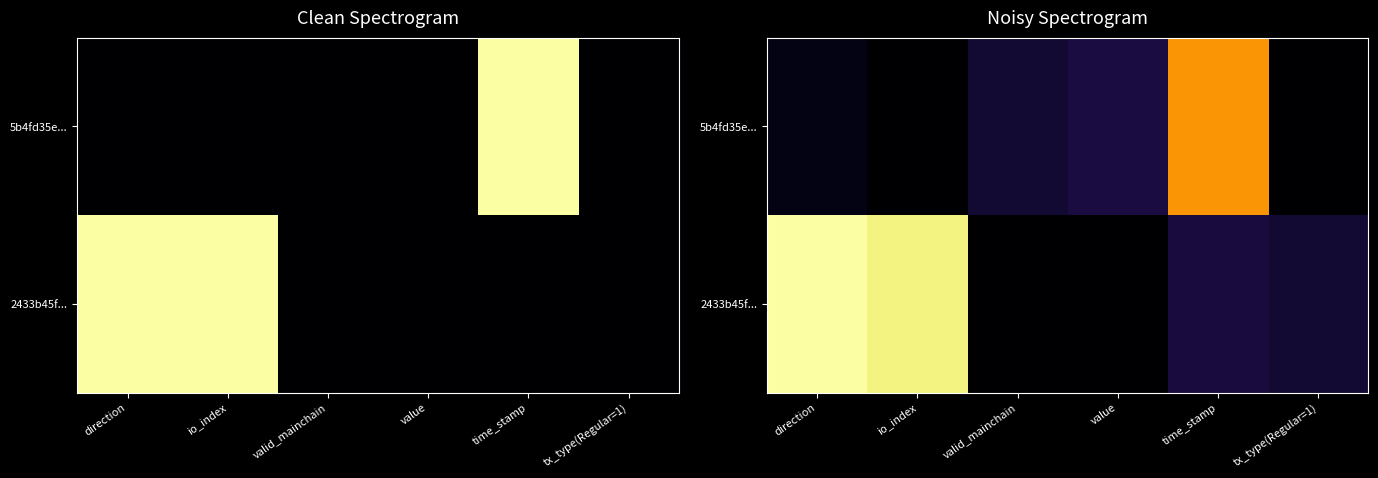

Is the value of 2433b45f... at value greater than the value of 5b4fd35e... at valid_mainchain?

No